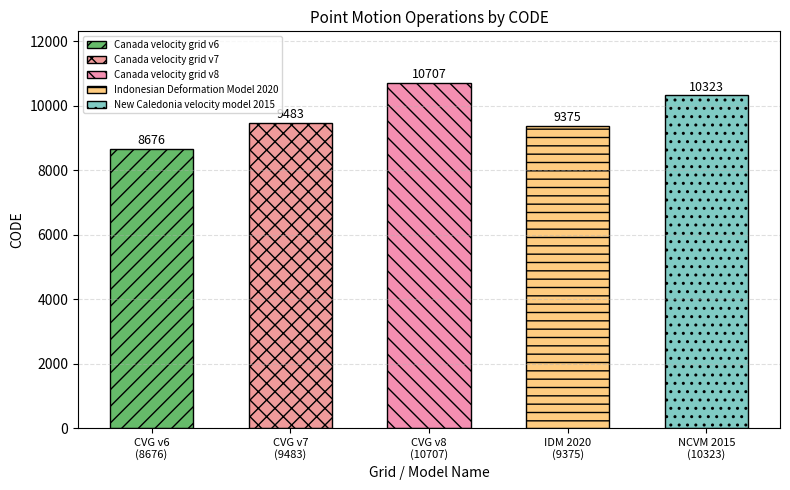

What is the minimum value shown in the chart?

8676